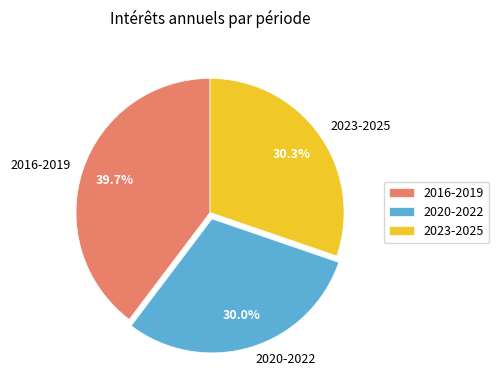

How many segments does this pie chart have?

3